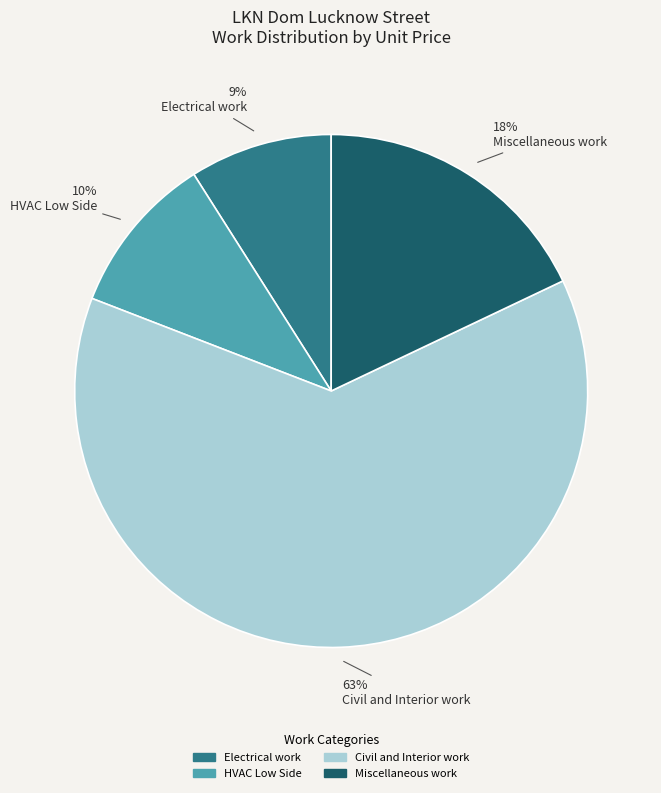

Which has a higher value, Civil and Interior work or HVAC Low Side?

Civil and Interior work